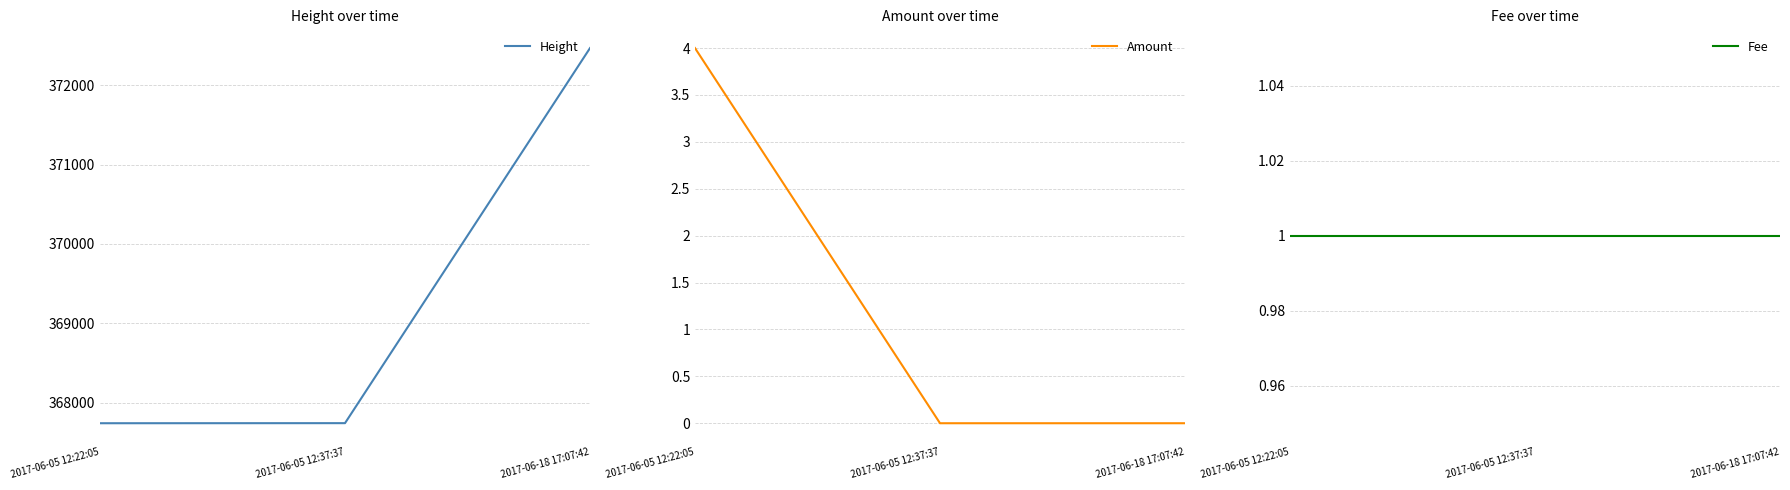

How many data points in Height are less than 367744?

1